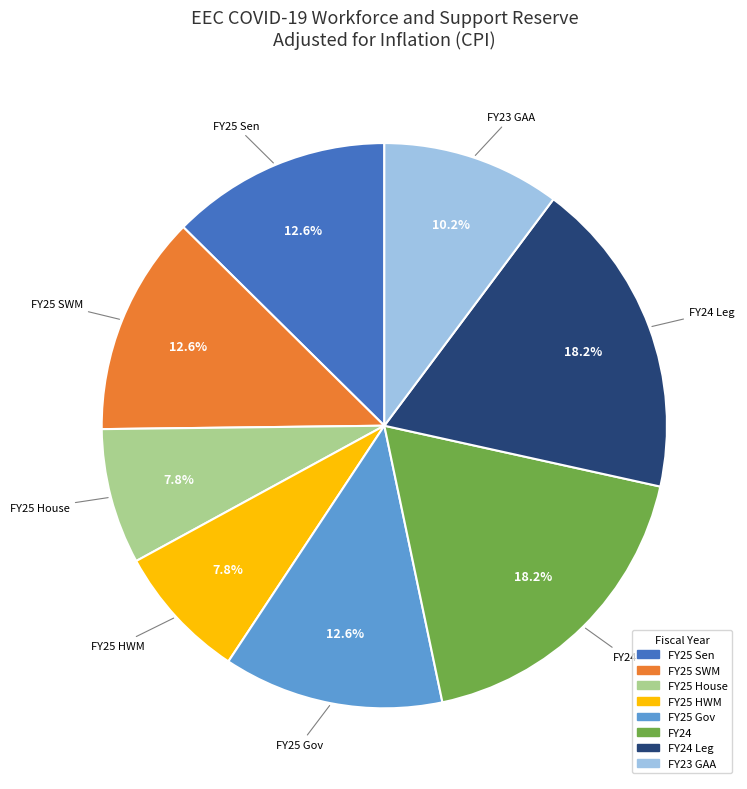

What is the ratio of the value at FY23 GAA to the value at FY24 Leg?

0.6